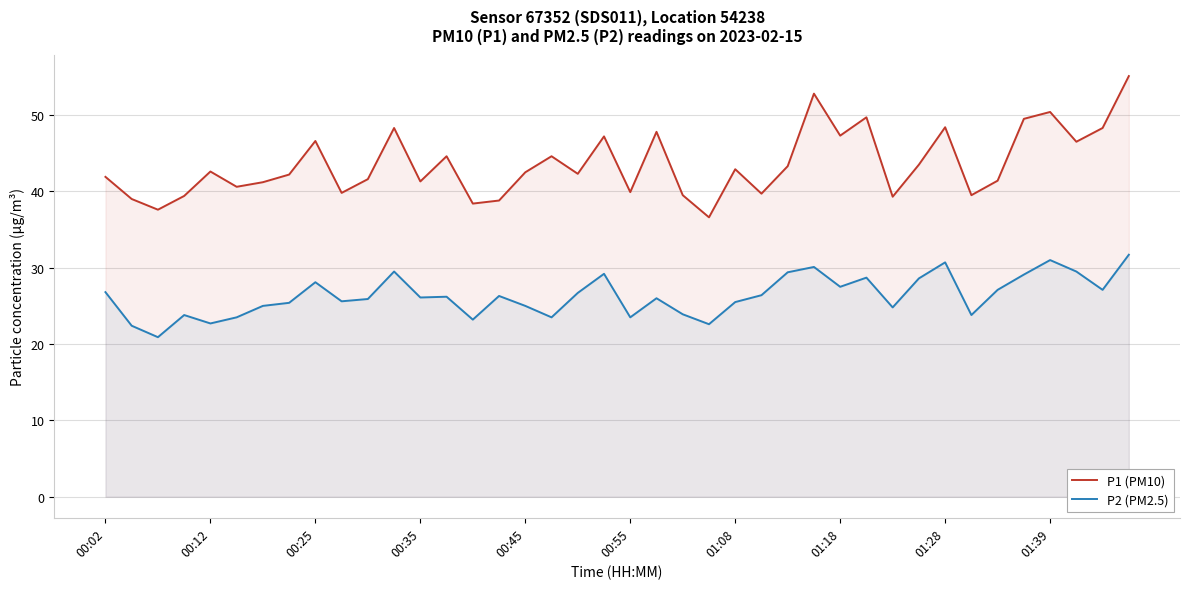

Reading left to right, extract all data points from this chart.

P1 (PM10): 41.9	39.0	37.6	39.4	42.6	40.6	41.2	42.2	46.6	39.8	41.6	48.3	41.3	44.6	38.4	38.8	42.5	44.6	42.3	47.2	39.9	47.8	39.5	36.6	42.9	39.7	43.3	52.8	47.3	49.7	39.3	43.5	48.4	39.5	41.4	49.5	50.4	46.5	48.3	55.1
P2 (PM2.5): 26.8	22.4	20.9	23.8	22.7	23.5	25.0	25.4	28.1	25.6	25.9	29.5	26.1	26.2	23.2	26.3	25.0	23.5	26.7	29.2	23.5	26.0	23.9	22.6	25.5	26.4	29.4	30.1	27.5	28.7	24.8	28.6	30.7	23.8	27.1	29.1	31.0	29.5	27.1	31.7